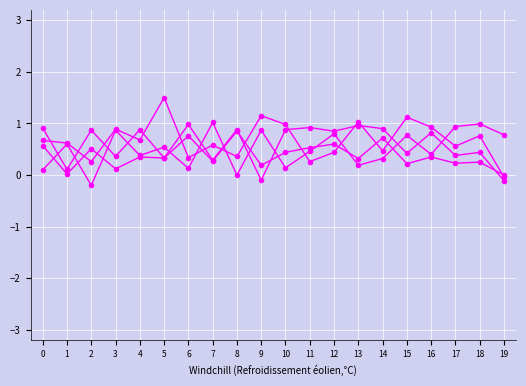

Count the number of categories in the chart.

20